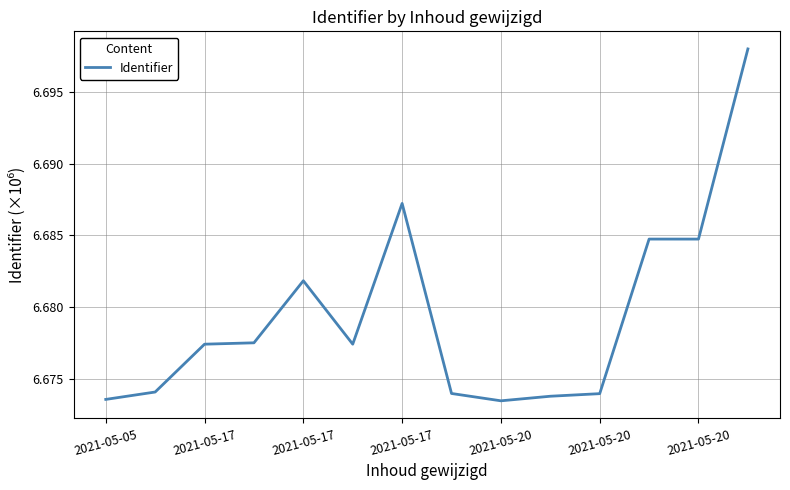

Is this an area chart (filled region under the line)?

No